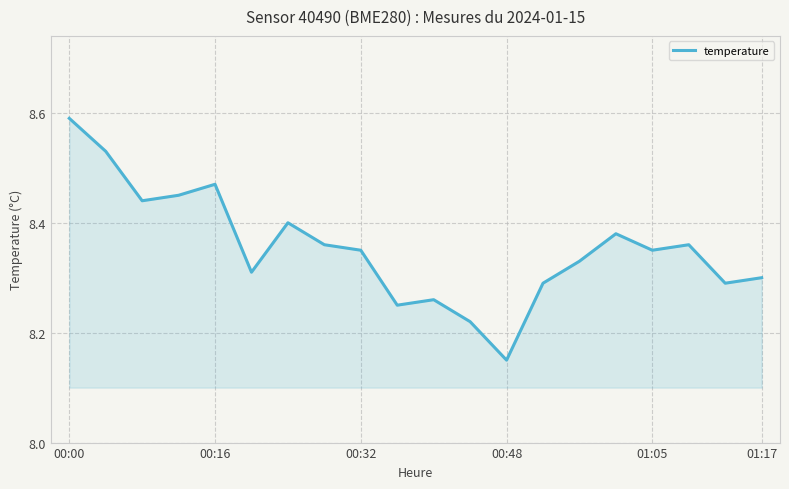

Where is the data nearest to the value 8?

00:48